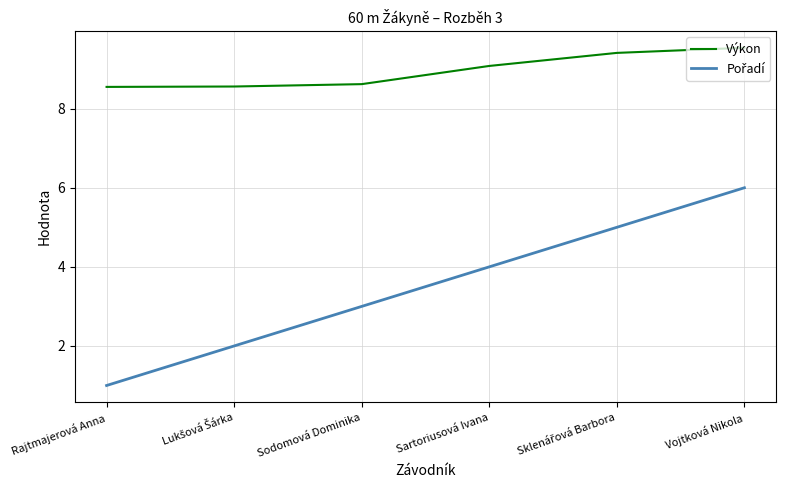

What is the spread (max minus min) of values at Sartoriusová Ivana?

5.1